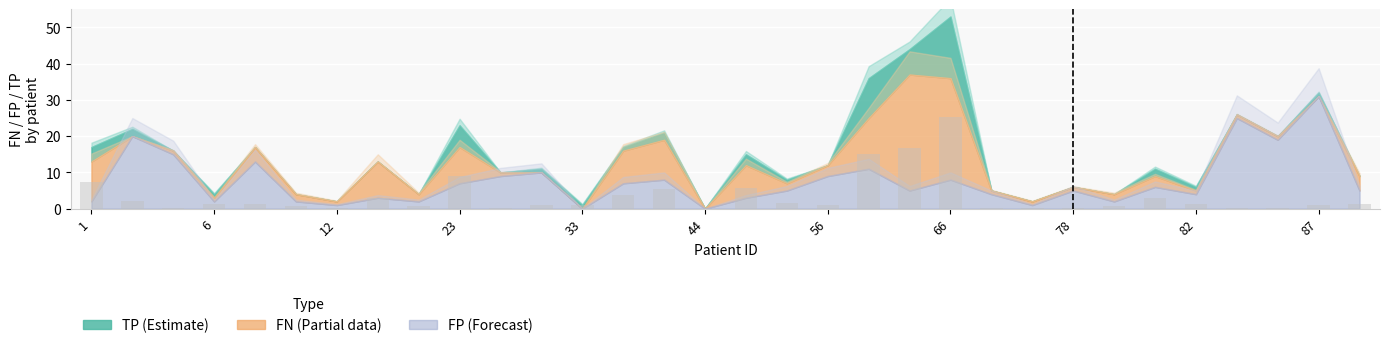

What is the maximum value shown in the chart?

25.4